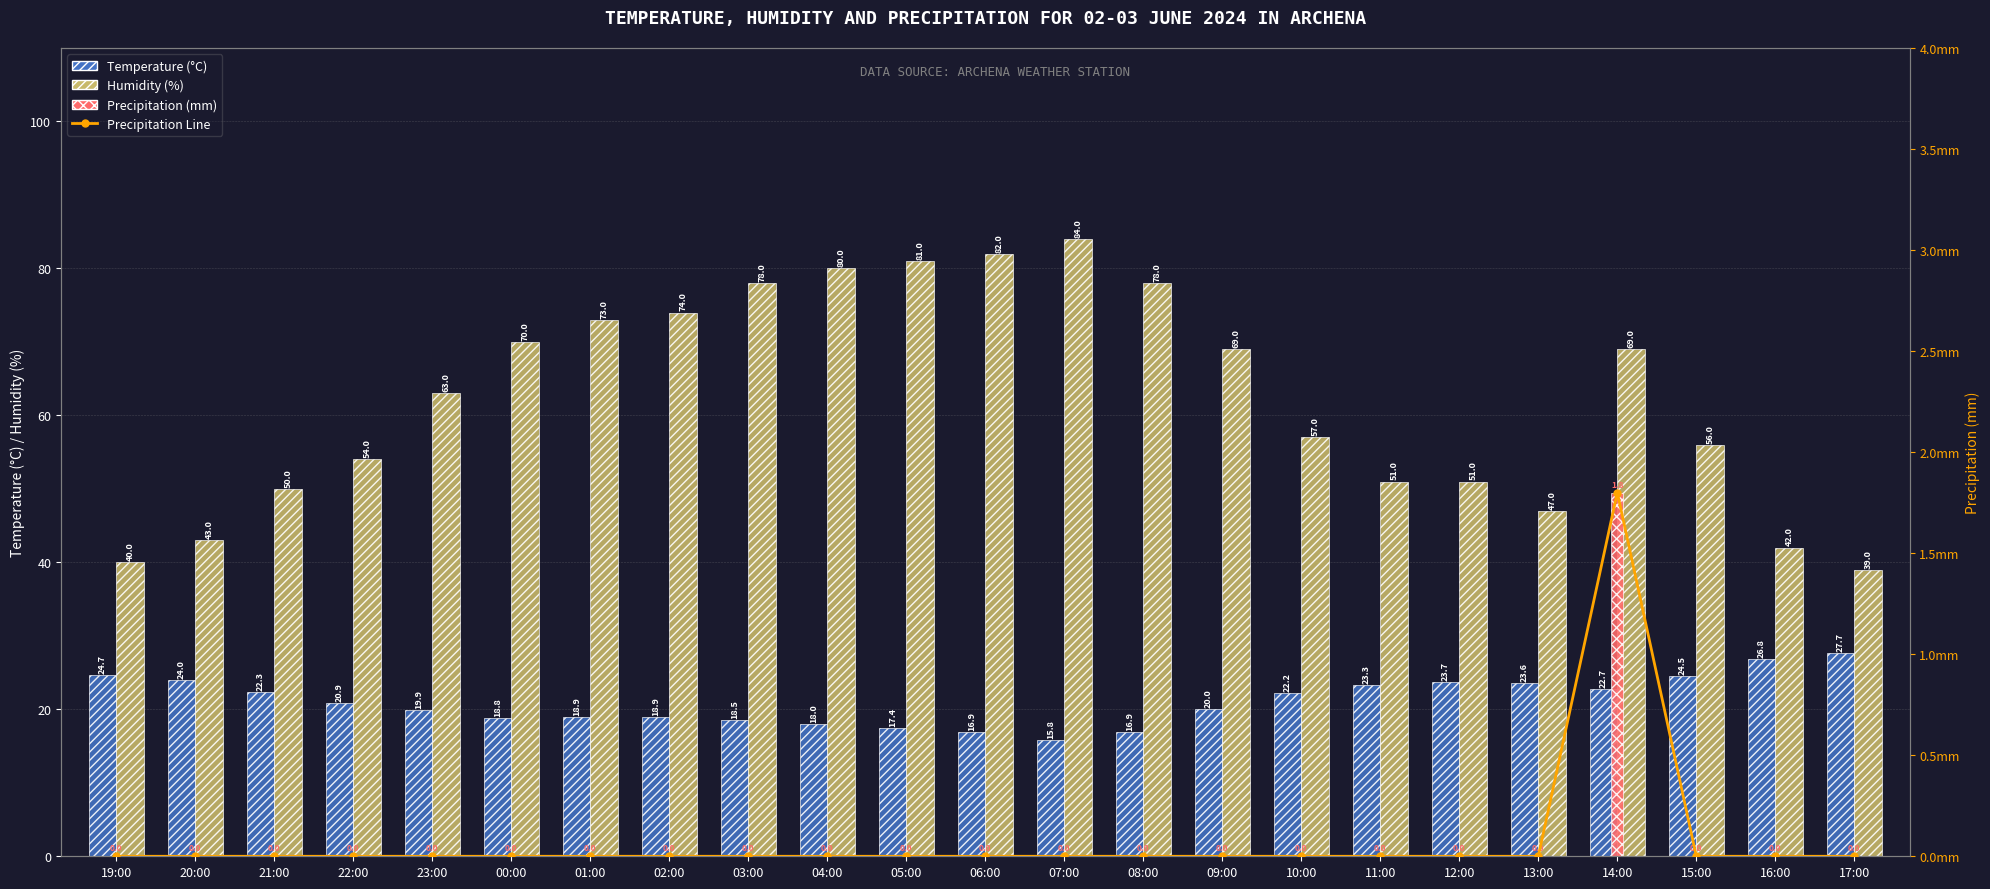

What is the total value across all series at 14:00?

95.3